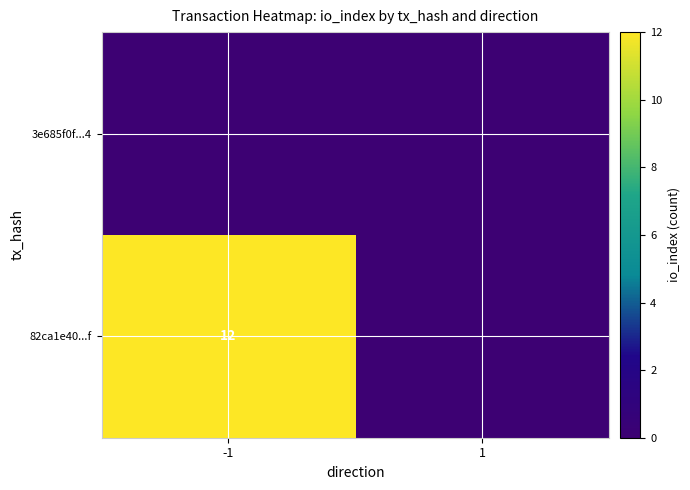

At which category is the sum across all series the highest?

-1